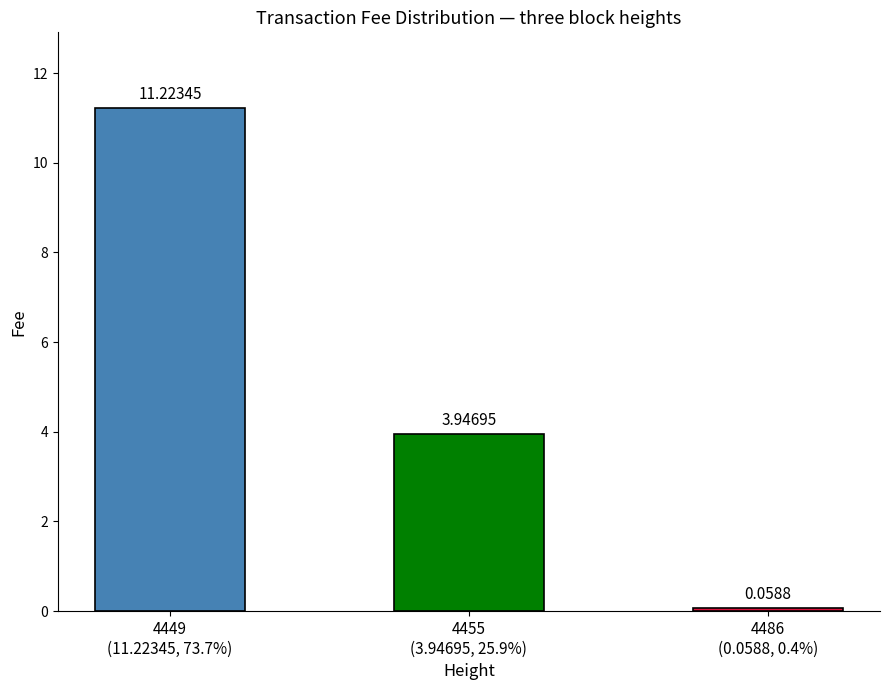

What is the sum of all values?

15.2